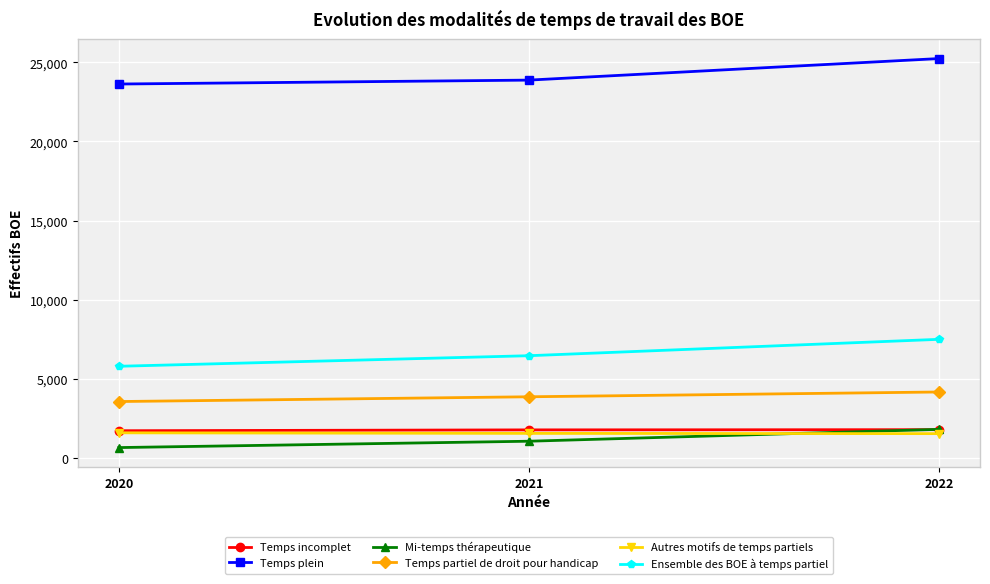

Is it true that Temps incomplet equals 1780 at 2022?

True